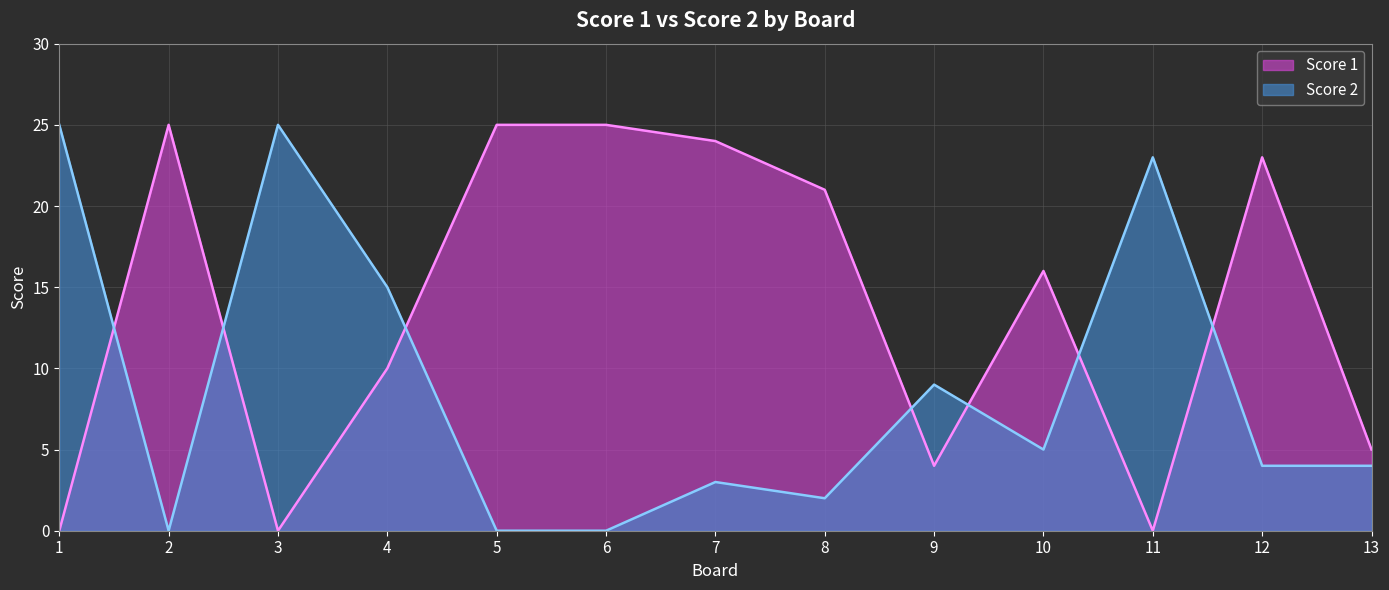

Which series ends up on top after the final intersection of Score 1 and Score 2?

Score 1